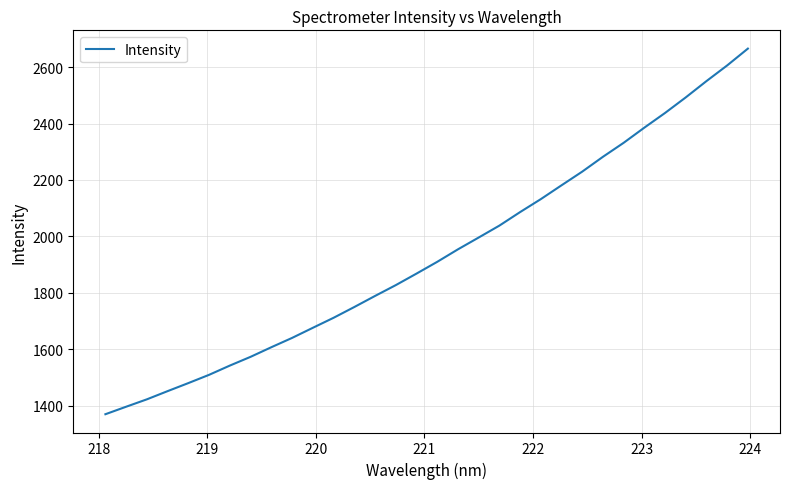

What is the difference between the maximum and minimum values?

1296.4